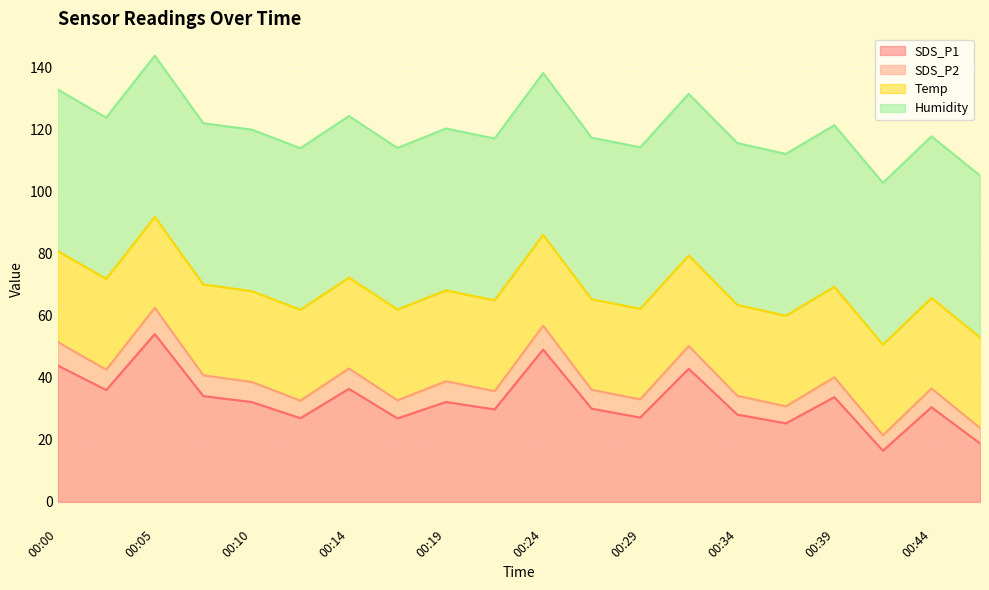

How many interior local valleys does the SDS_P1 series have?

7